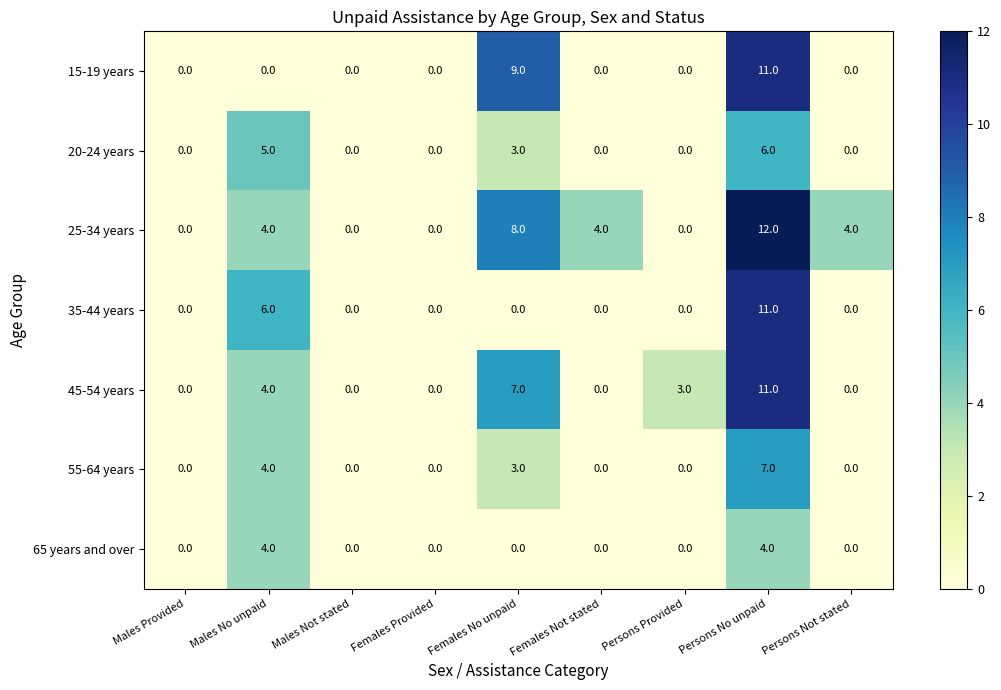

What is the total value across all series at Persons Provided?

3